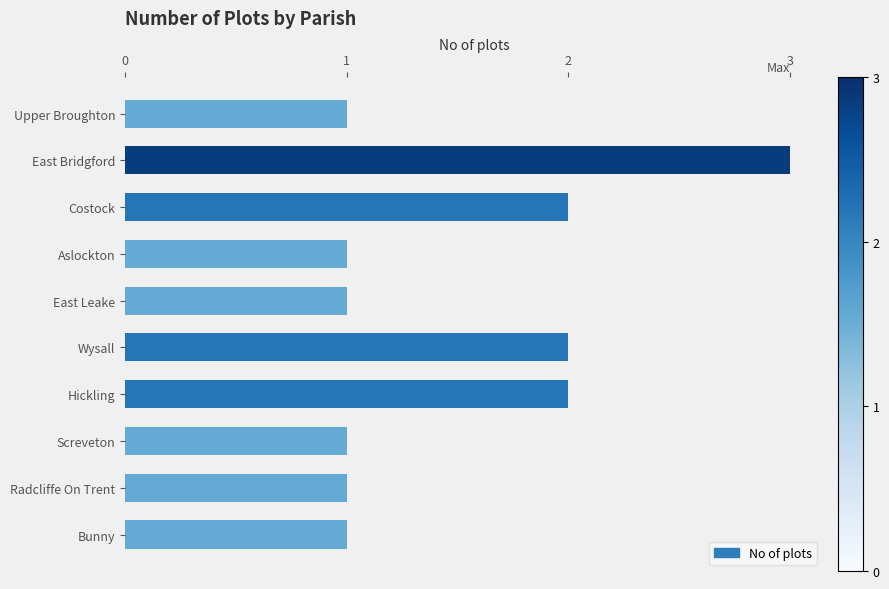

Reading bottom to top, what are all the values shown in this chart?

Bunny=1	Radcliffe On Trent=1	Screveton=1	Hickling=2	Wysall=2	East Leake=1	Aslockton=1	Costock=2	East Bridgford=3	Upper Broughton=1